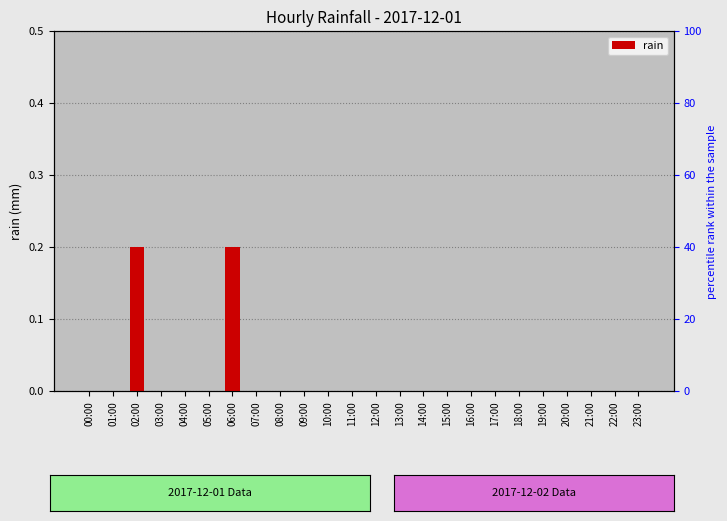

What is the difference between the maximum and second lowest values?

0.2